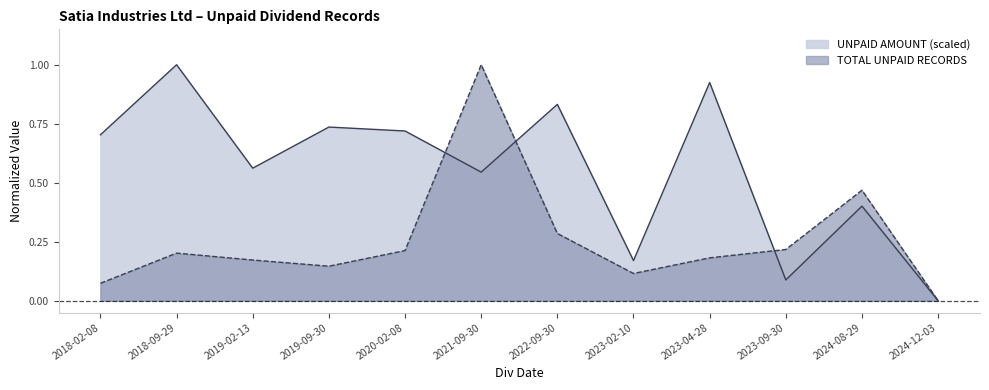

Where is TOTAL UNPAID RECORDS nearest to the value 0?

2024-12-03